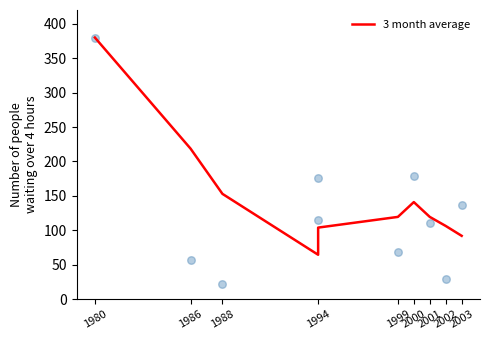

Approximately how many times larger is the value at 2002 compared to 2000?

0.8